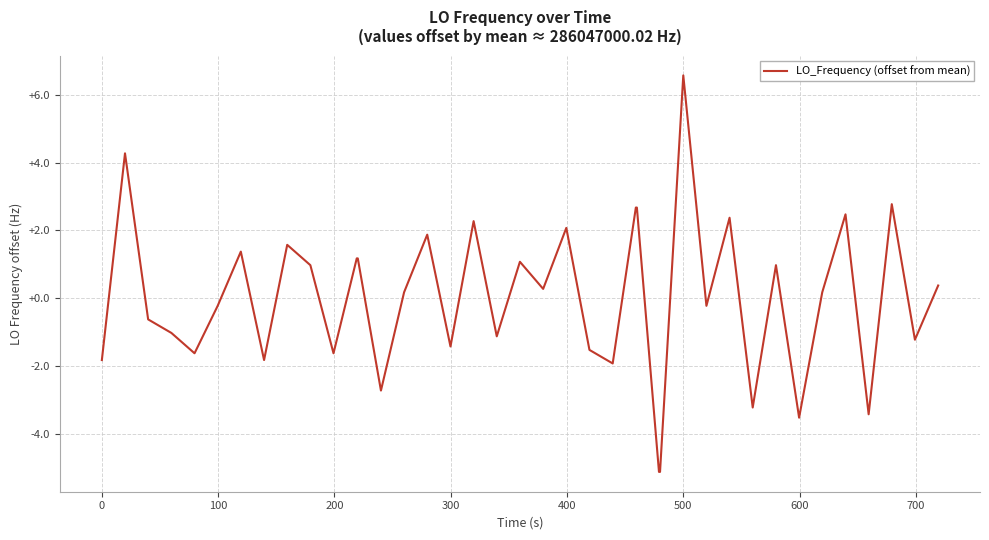

Count the number of categories in the chart.

40